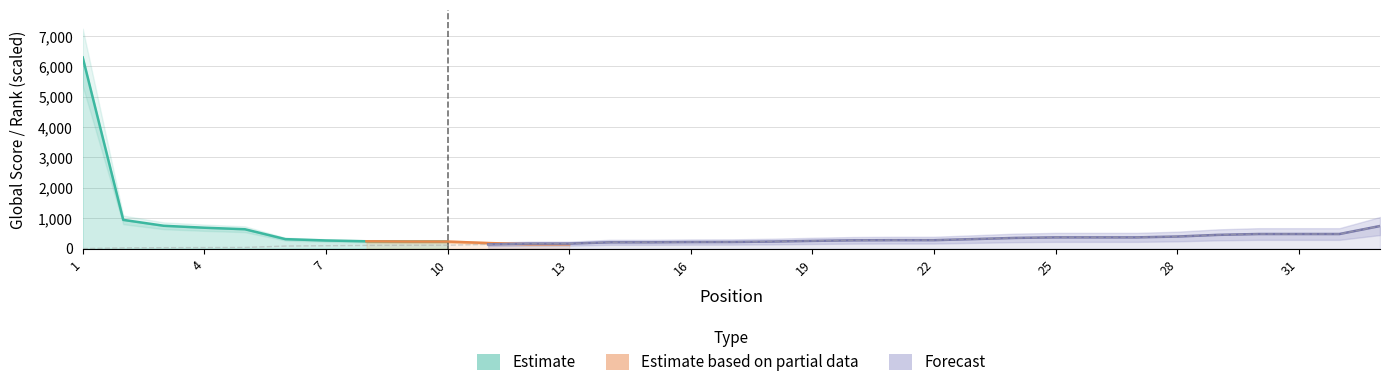

Does the chart have visible grid lines?

Yes